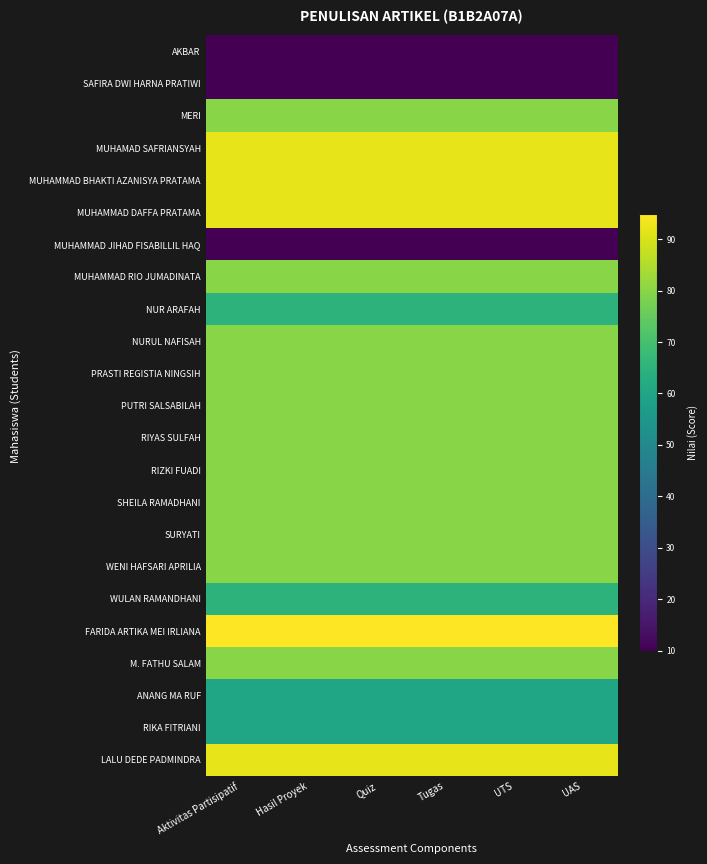

Reading right to left, list all the values displayed in this chart.

AKBAR: UAS=10	UTS=10	Tugas=10	Quiz=10	Hasil Proyek=10	Aktivitas Partisipatif=10
SAFIRA DWI HARNA PRATIWI: UAS=10	UTS=10	Tugas=10	Quiz=10	Hasil Proyek=10	Aktivitas Partisipatif=10
MERI: UAS=80	UTS=80	Tugas=80	Quiz=80	Hasil Proyek=80	Aktivitas Partisipatif=80
MUHAMAD SAFRIANSYAH: UAS=92	UTS=92	Tugas=92	Quiz=92	Hasil Proyek=92	Aktivitas Partisipatif=92
MUHAMMAD BHAKTI AZANISYA PRATAMA: UAS=92	UTS=92	Tugas=92	Quiz=92	Hasil Proyek=92	Aktivitas Partisipatif=92
MUHAMMAD DAFFA PRATAMA: UAS=92	UTS=92	Tugas=92	Quiz=92	Hasil Proyek=92	Aktivitas Partisipatif=92
MUHAMMAD JIHAD FISABILLIL HAQ: UAS=10	UTS=10	Tugas=10	Quiz=10	Hasil Proyek=10	Aktivitas Partisipatif=10
MUHAMMAD RIO JUMADINATA: UAS=80	UTS=80	Tugas=80	Quiz=80	Hasil Proyek=80	Aktivitas Partisipatif=80
NUR ARAFAH: UAS=65	UTS=65	Tugas=65	Quiz=65	Hasil Proyek=65	Aktivitas Partisipatif=65
NURUL NAFISAH: UAS=80	UTS=80	Tugas=80	Quiz=80	Hasil Proyek=80	Aktivitas Partisipatif=80
PRASTI REGISTIA NINGSIH: UAS=80	UTS=80	Tugas=80	Quiz=80	Hasil Proyek=80	Aktivitas Partisipatif=80
PUTRI SALSABILAH: UAS=80	UTS=80	Tugas=80	Quiz=80	Hasil Proyek=80	Aktivitas Partisipatif=80
RIYAS SULFAH: UAS=80	UTS=80	Tugas=80	Quiz=80	Hasil Proyek=80	Aktivitas Partisipatif=80
RIZKI FUADI: UAS=80	UTS=80	Tugas=80	Quiz=80	Hasil Proyek=80	Aktivitas Partisipatif=80
SHEILA RAMADHANI: UAS=80	UTS=80	Tugas=80	Quiz=80	Hasil Proyek=80	Aktivitas Partisipatif=80
SURYATI: UAS=80	UTS=80	Tugas=80	Quiz=80	Hasil Proyek=80	Aktivitas Partisipatif=80
WENI HAFSARI APRILIA: UAS=80	UTS=80	Tugas=80	Quiz=80	Hasil Proyek=80	Aktivitas Partisipatif=80
WULAN RAMANDHANI: UAS=65	UTS=65	Tugas=65	Quiz=65	Hasil Proyek=65	Aktivitas Partisipatif=65
FARIDA ARTIKA MEI IRLIANA: UAS=95	UTS=95	Tugas=95	Quiz=95	Hasil Proyek=95	Aktivitas Partisipatif=95
M. FATHU SALAM: UAS=80	UTS=80	Tugas=80	Quiz=80	Hasil Proyek=80	Aktivitas Partisipatif=80
ANANG MA RUF: UAS=60	UTS=60	Tugas=60	Quiz=60	Hasil Proyek=60	Aktivitas Partisipatif=60
RIKA FITRIANI: UAS=60	UTS=60	Tugas=60	Quiz=60	Hasil Proyek=60	Aktivitas Partisipatif=60
LALU DEDE PADMINDRA: UAS=92	UTS=92	Tugas=92	Quiz=92	Hasil Proyek=92	Aktivitas Partisipatif=92